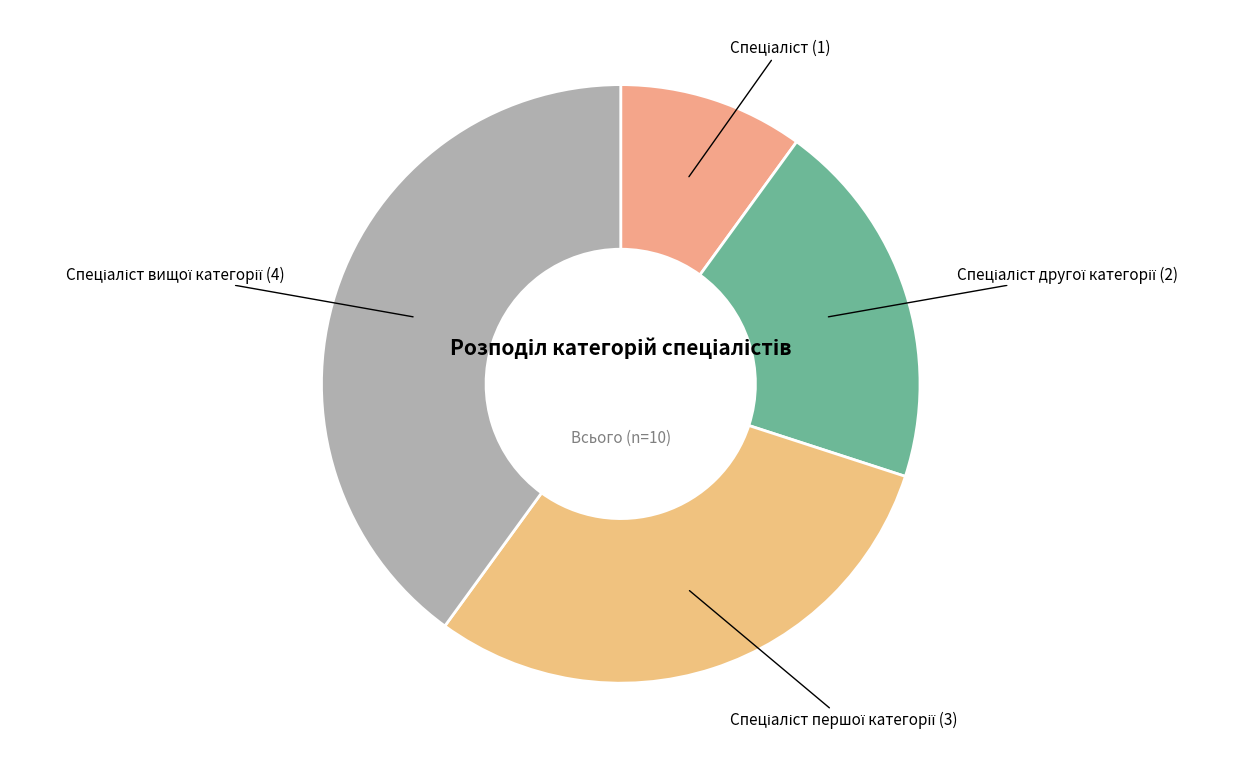

Does any single category account for the majority?

No